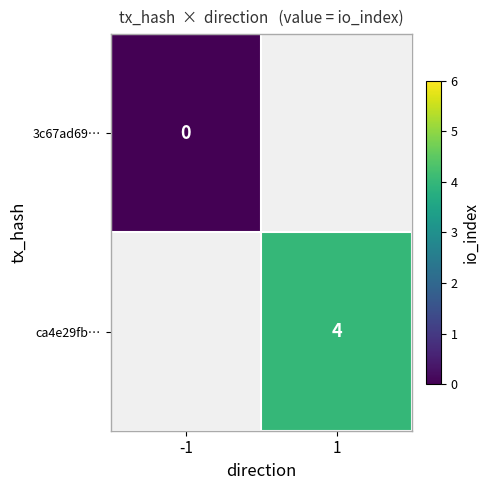

Is the value of ca4e29fb… at 1 greater than the value of 3c67ad69… at -1?

Yes